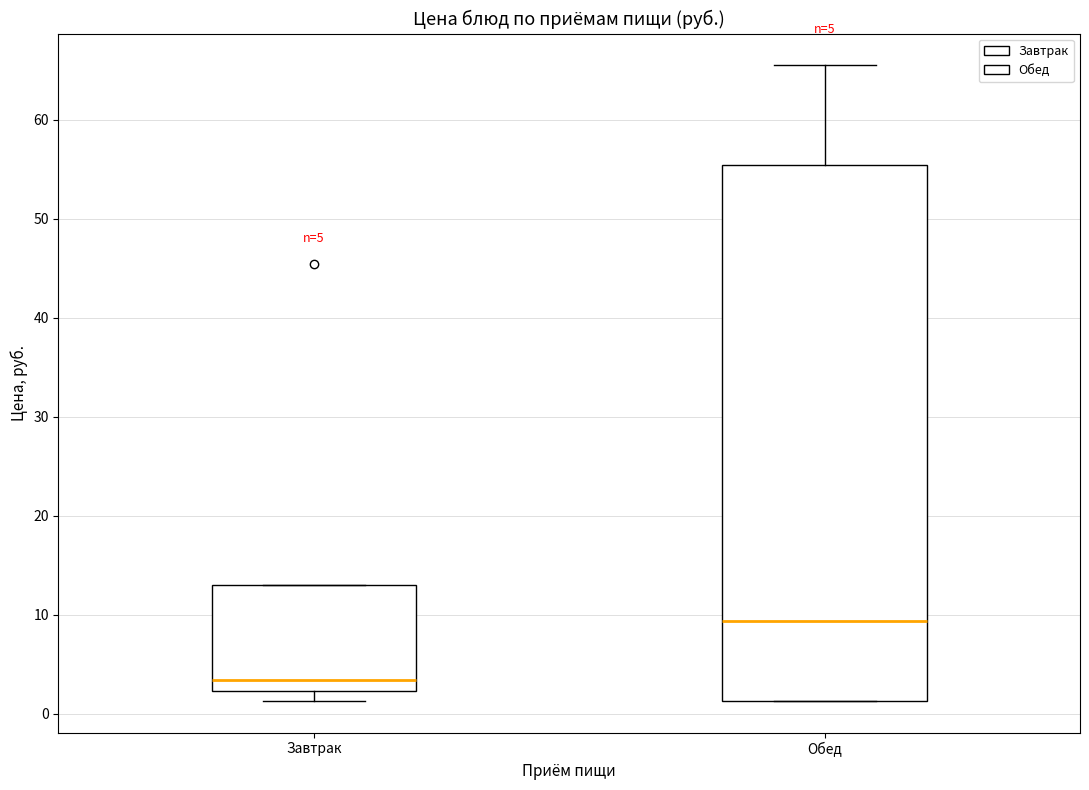

Comparing the boxes themselves (not the whiskers), which one is the tallest?

Обед